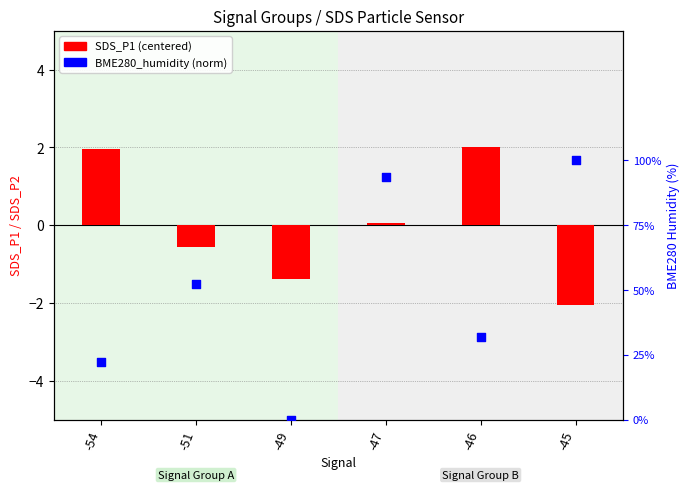

Which series reaches the maximum Y coordinate?

SDS_P1 (centered)